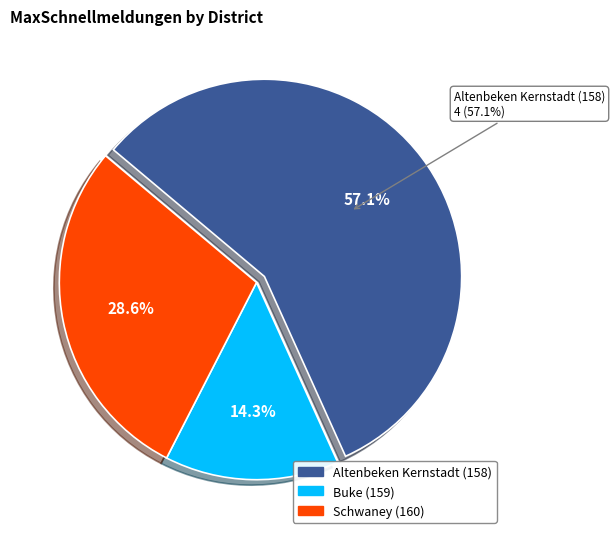

Is Altenbeken Kernstadt (158) the majority of the pie?

Yes